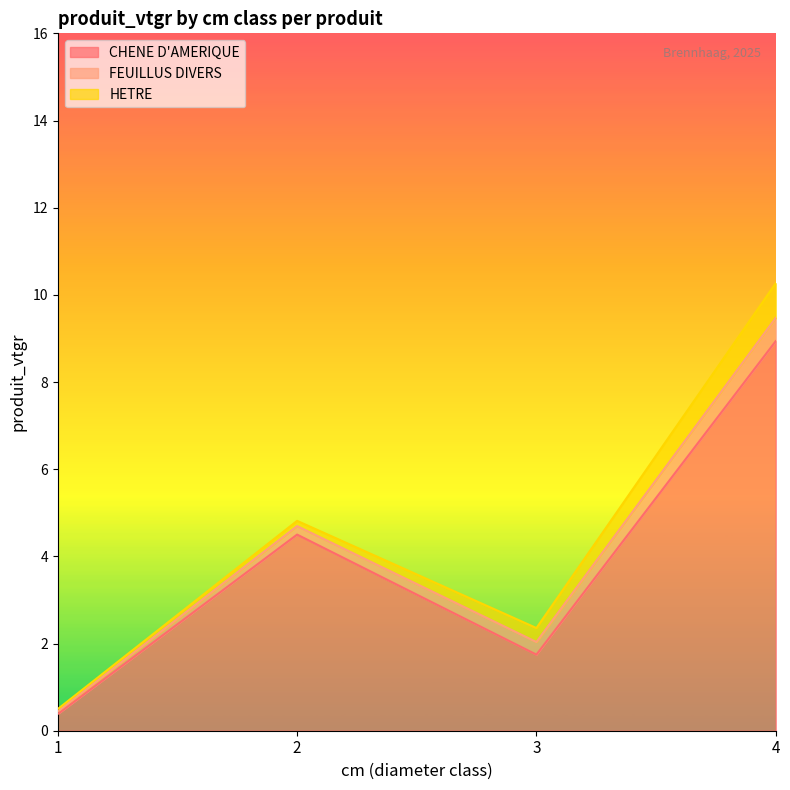

Which series has the largest total across all categories?

CHENE D'AMERIQUE